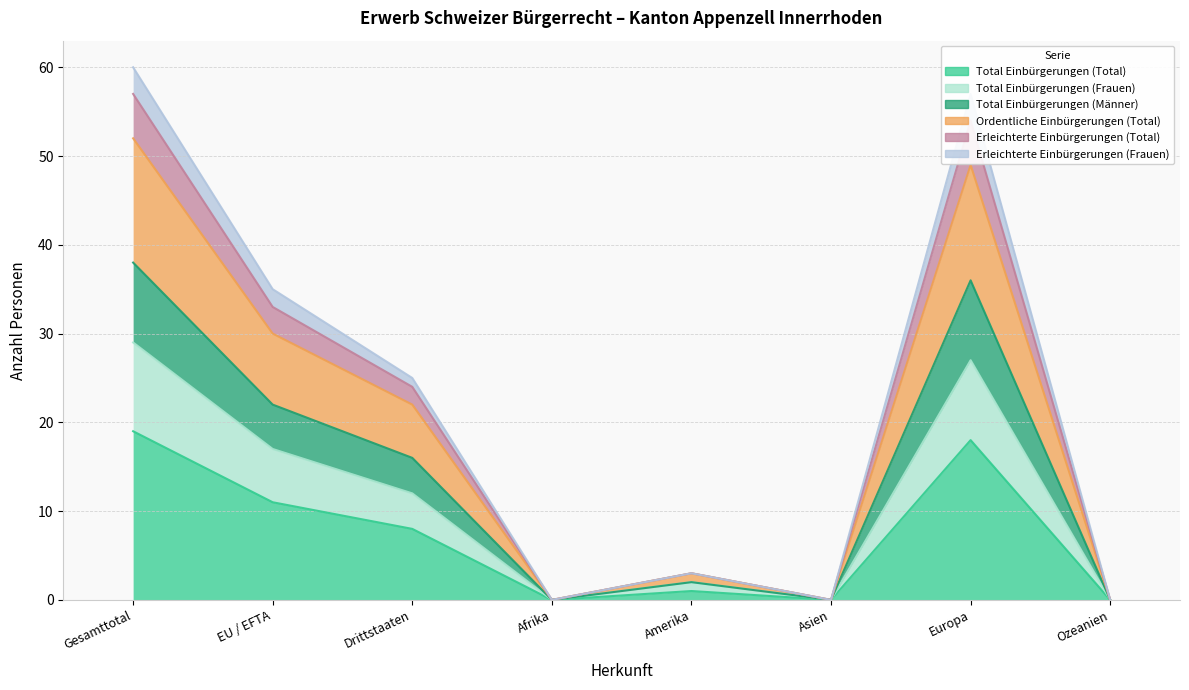

True or false: Total Einbürgerungen (Männer) and Erleichterte Einbürgerungen (Frauen) intersect in this chart.

False